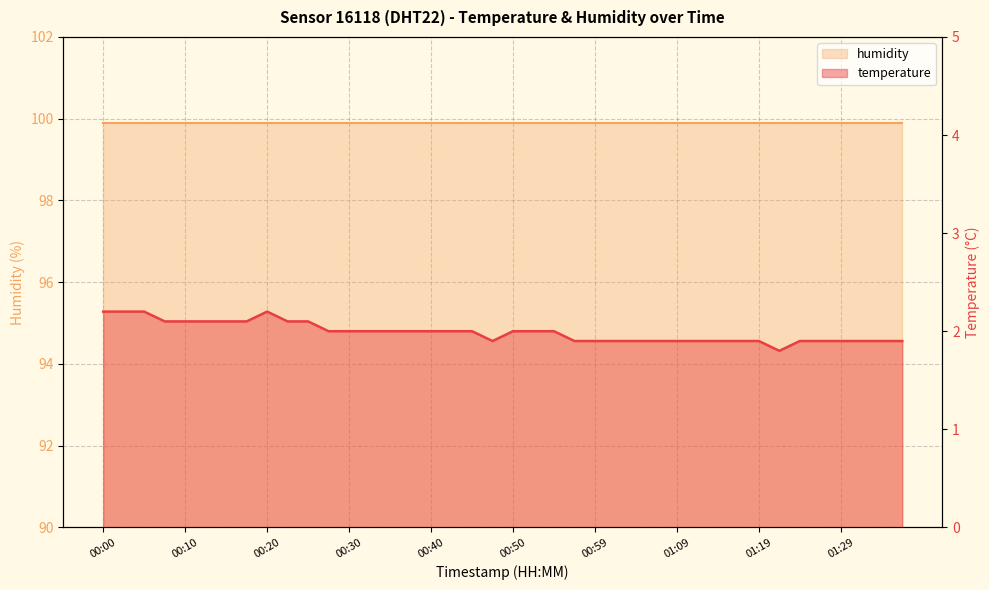

True or false: the data shows 2.0 at 00:27.

True